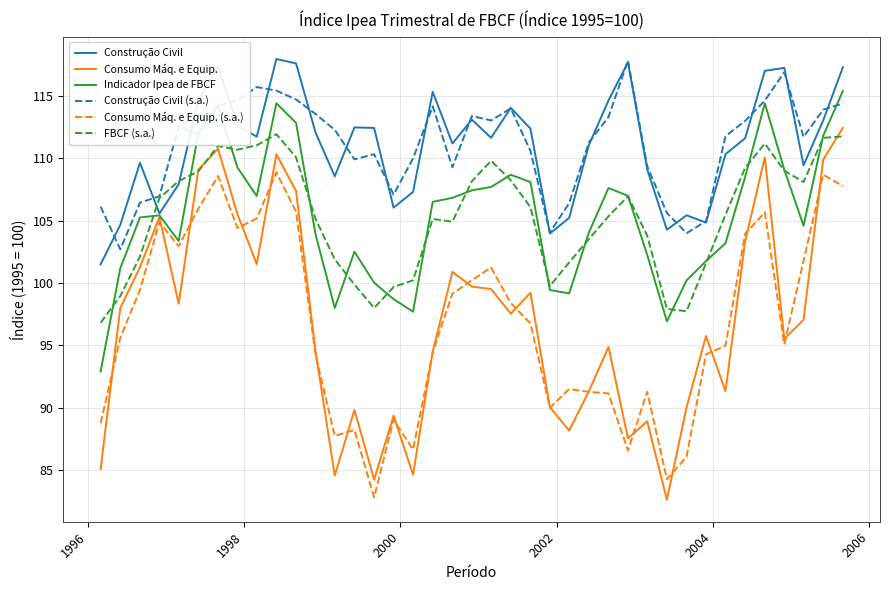

What is the greatest value displayed?

118.0